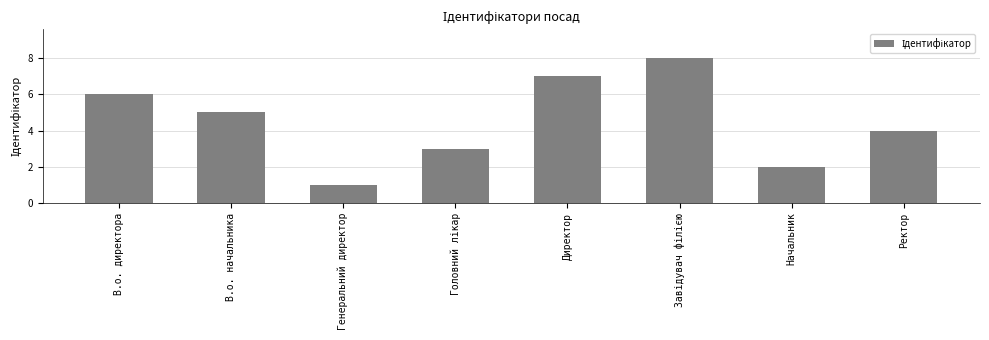

Is it true that the value at В.о. начальника is 5?

True